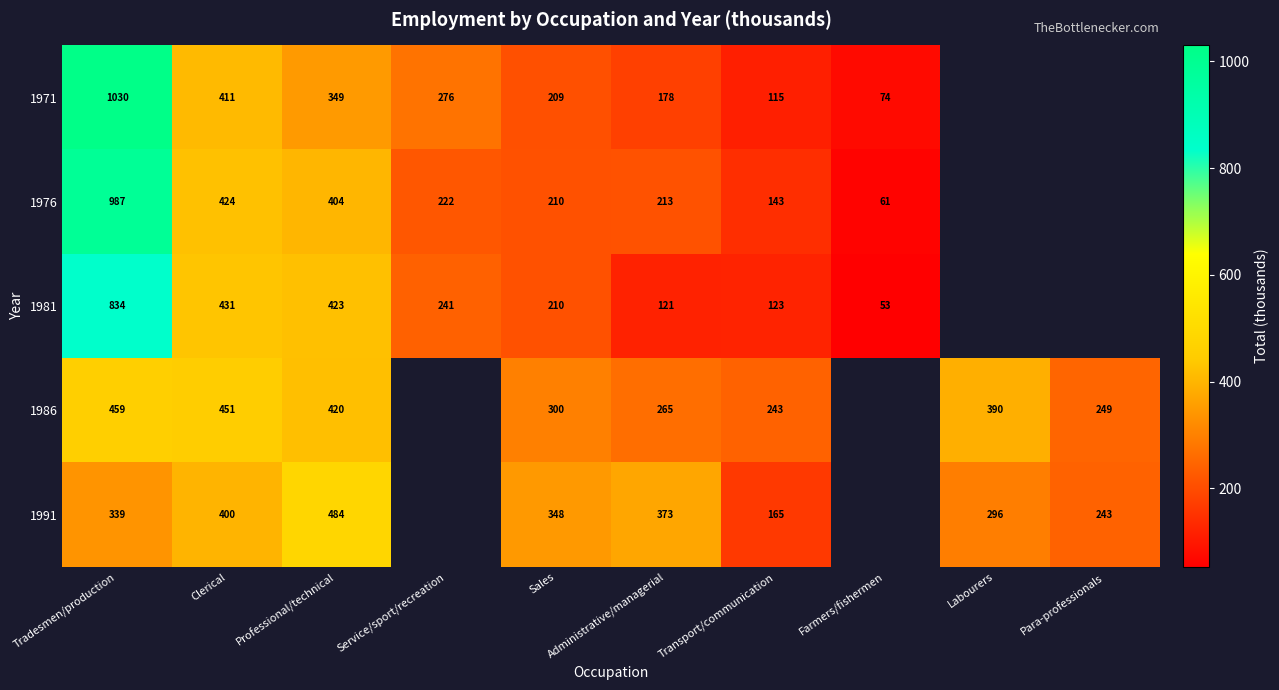

What is the difference between the highest and lowest values at Transport/communication?

128